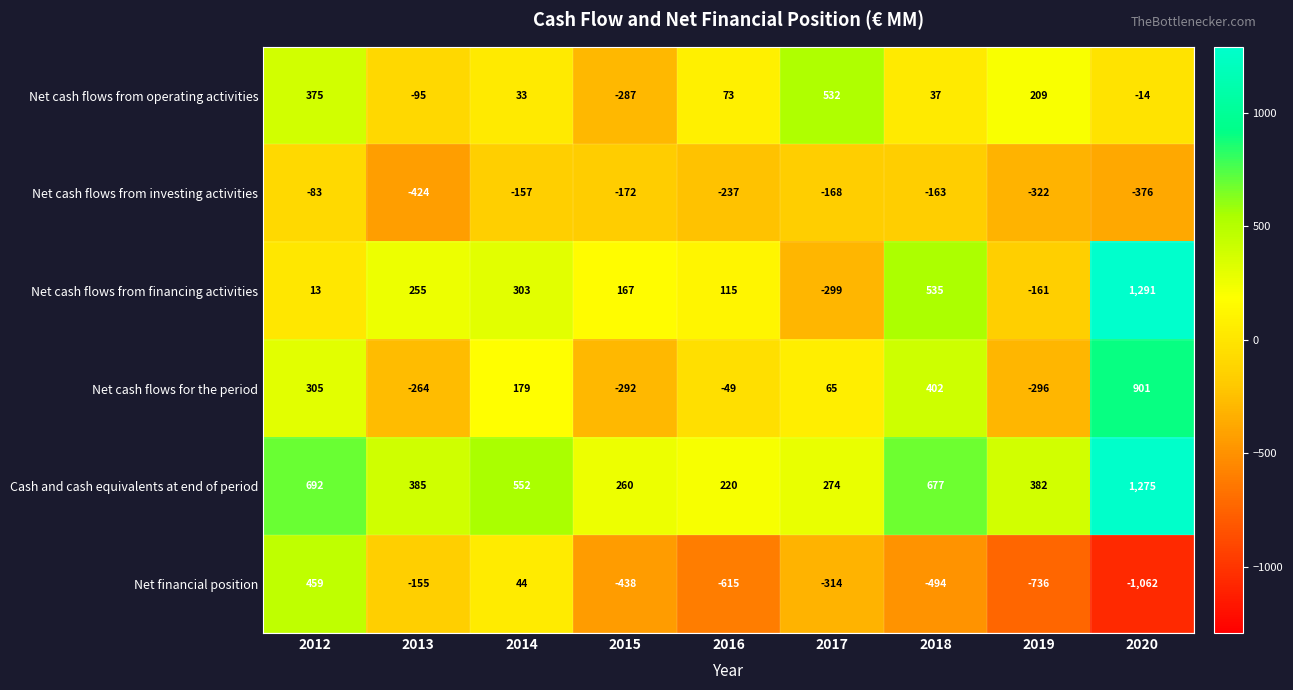

Read the Cash and cash equivalents at end of period value at 2015.

260